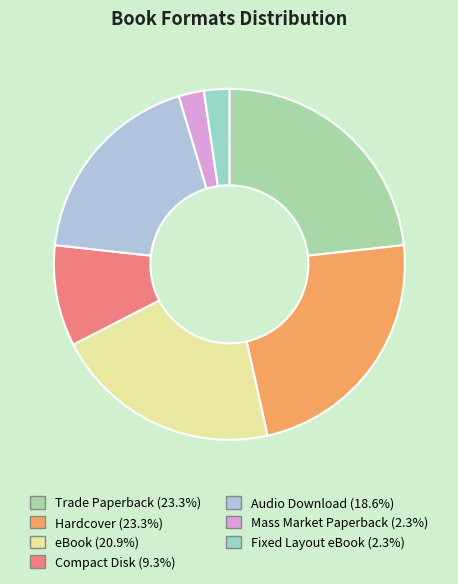

True or false: Mass Market Paperback accounts for 2% of the total.

True